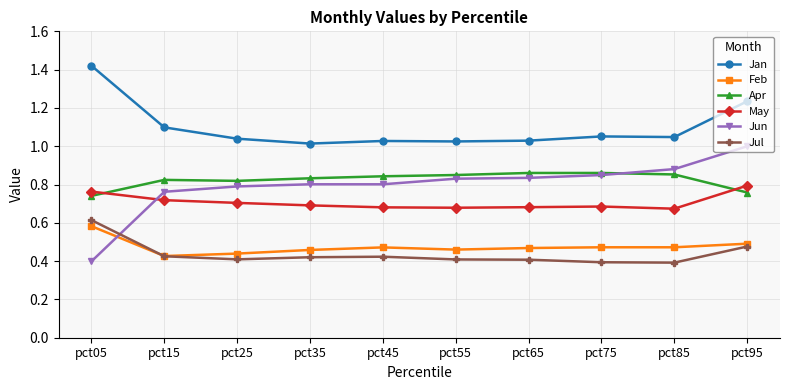

At which label does Jun reach its peak?

pct95